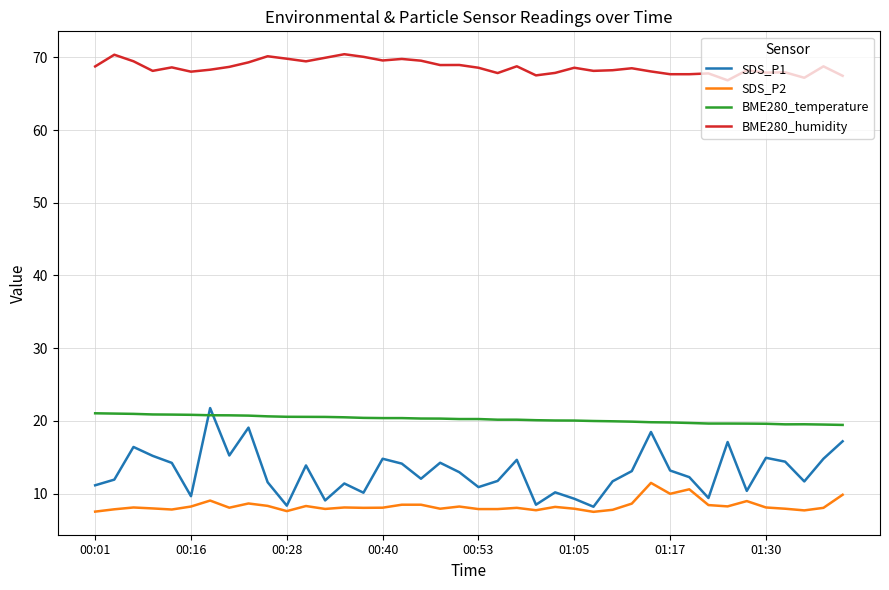

What are all the series names shown in the legend?

SDS_P1, SDS_P2, BME280_temperature, BME280_humidity